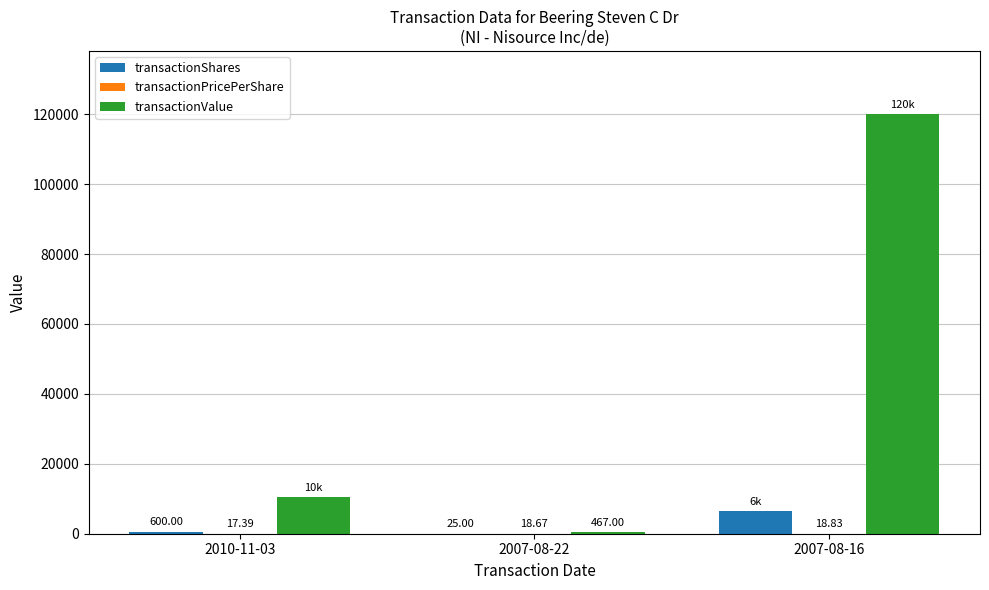

Are the bars grouped side by side (vs. stacked)?

Yes